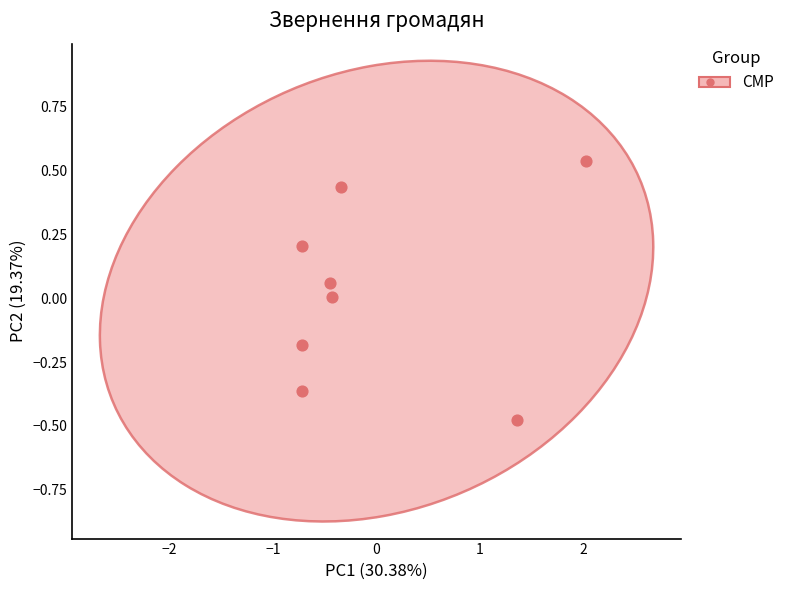

What is the range of Y values (max minus min)?

1.0